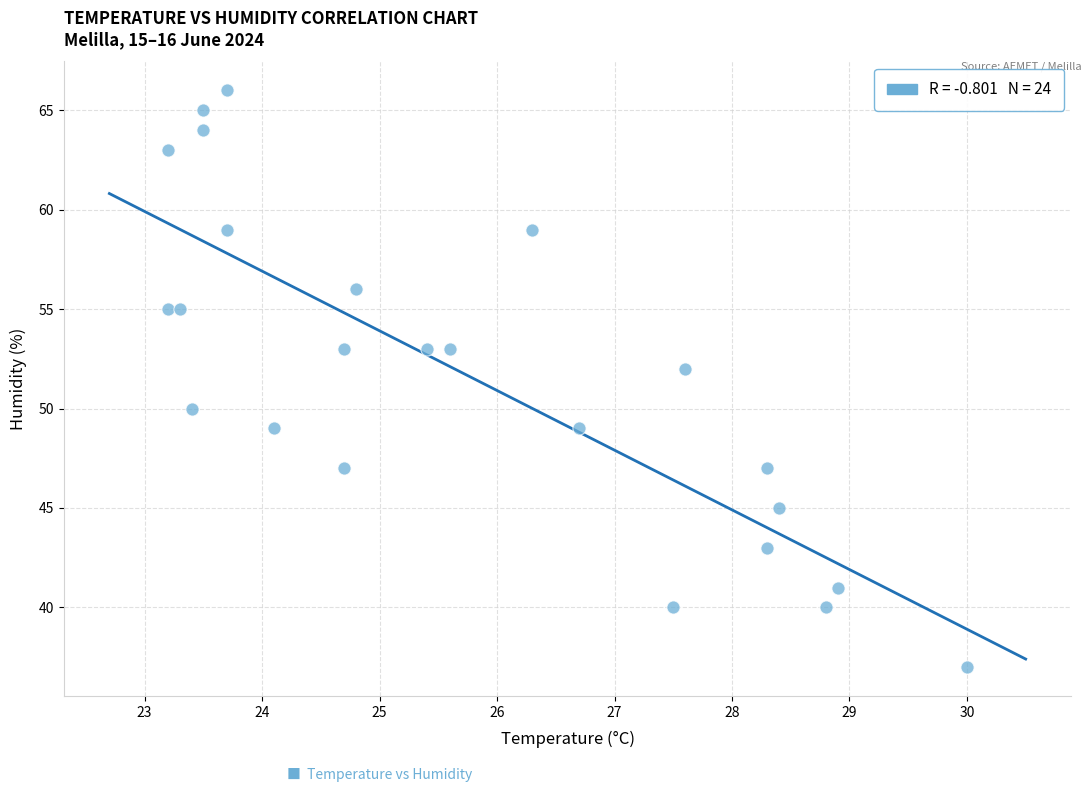

What is the range of Y values (max minus min)?

29